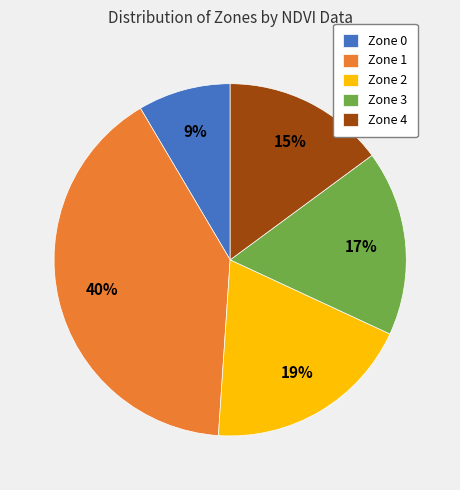

To the nearest percent, what percentage of the pie is Zone 2?

19%